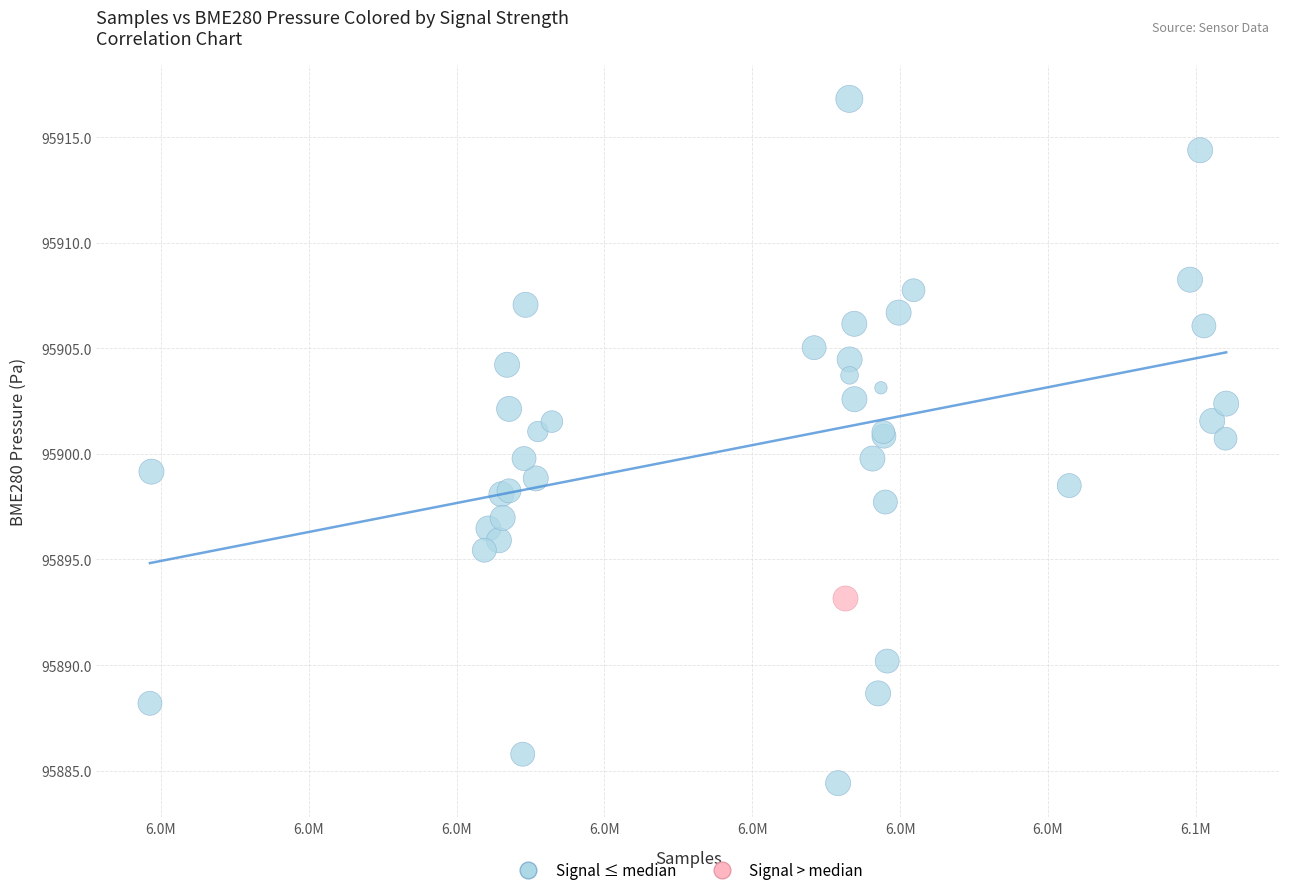

What are all the series names shown in the legend?

Signal ≤ median, Signal > median